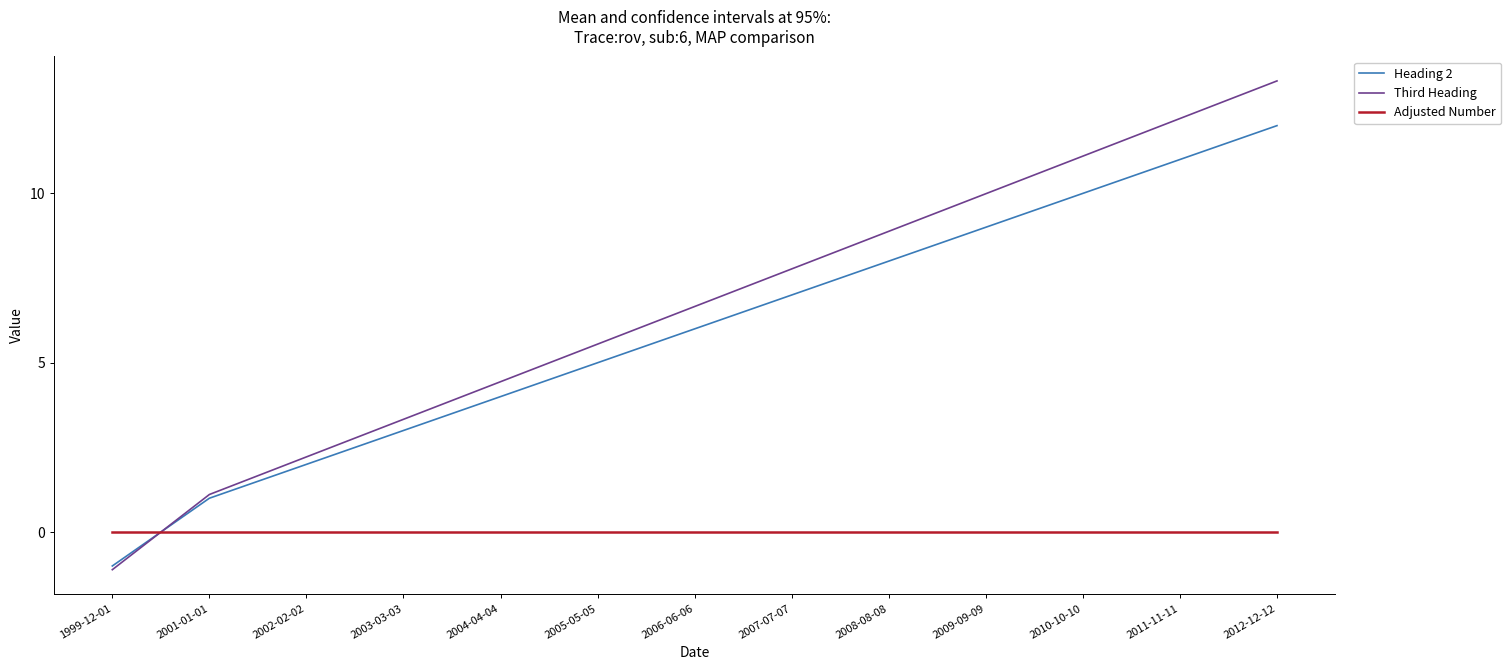

What is the smallest value displayed?

-1.1